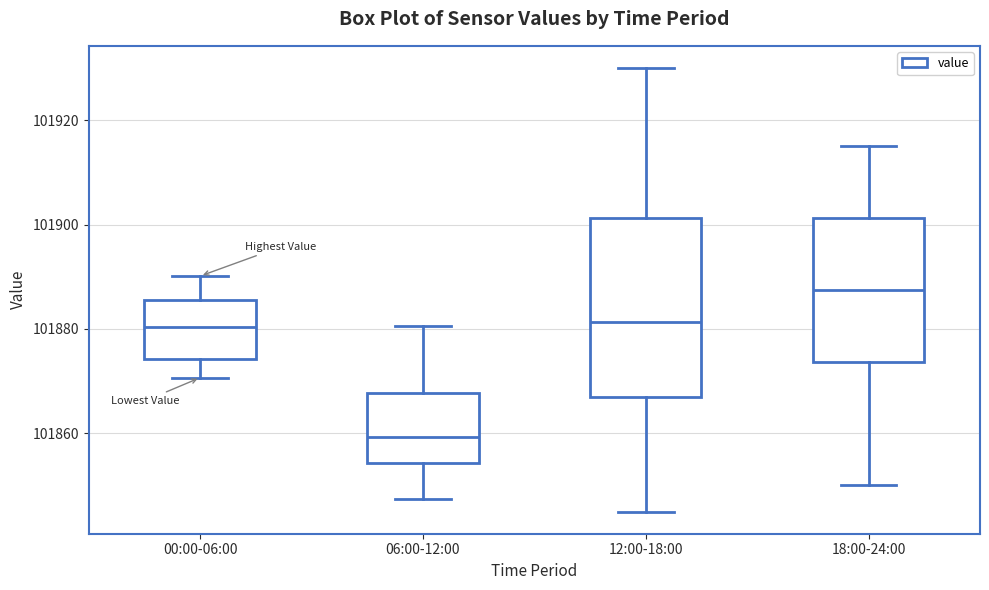

Which box's median line is the highest?

18:00-24:00